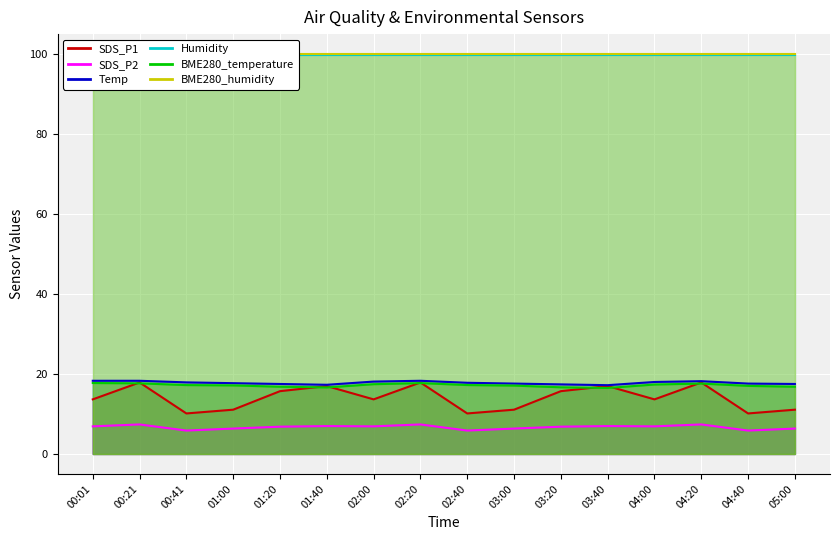

How many distinct data groups are displayed?

6